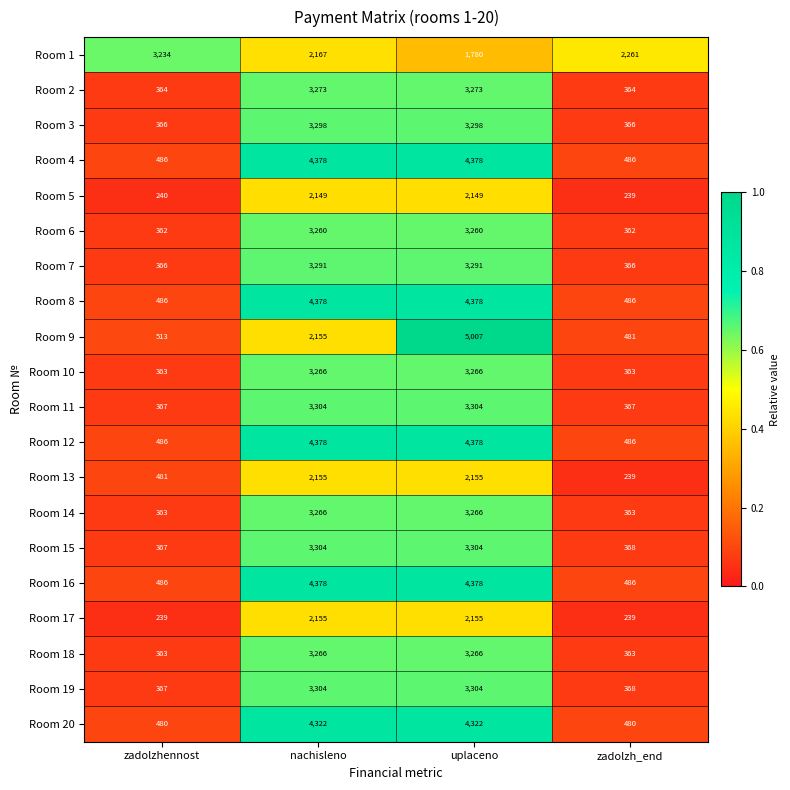

What is the total value across all series at uplaceno?

67912